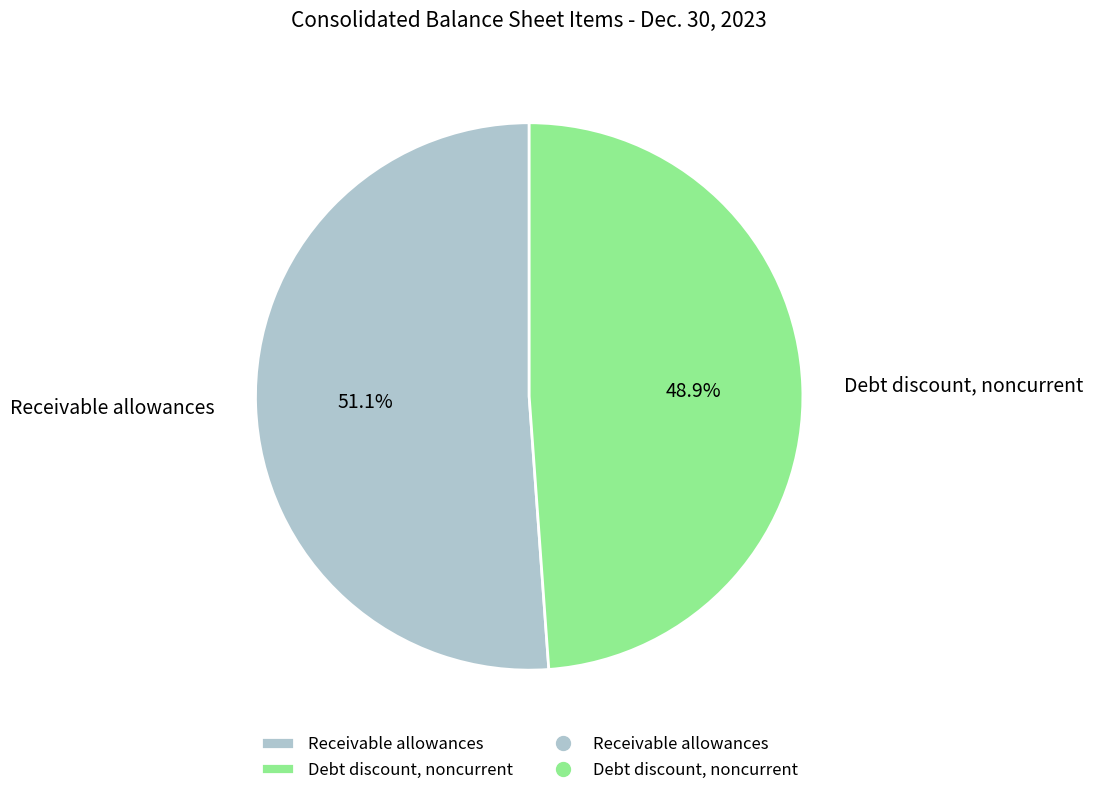

How many segments does this pie chart have?

2